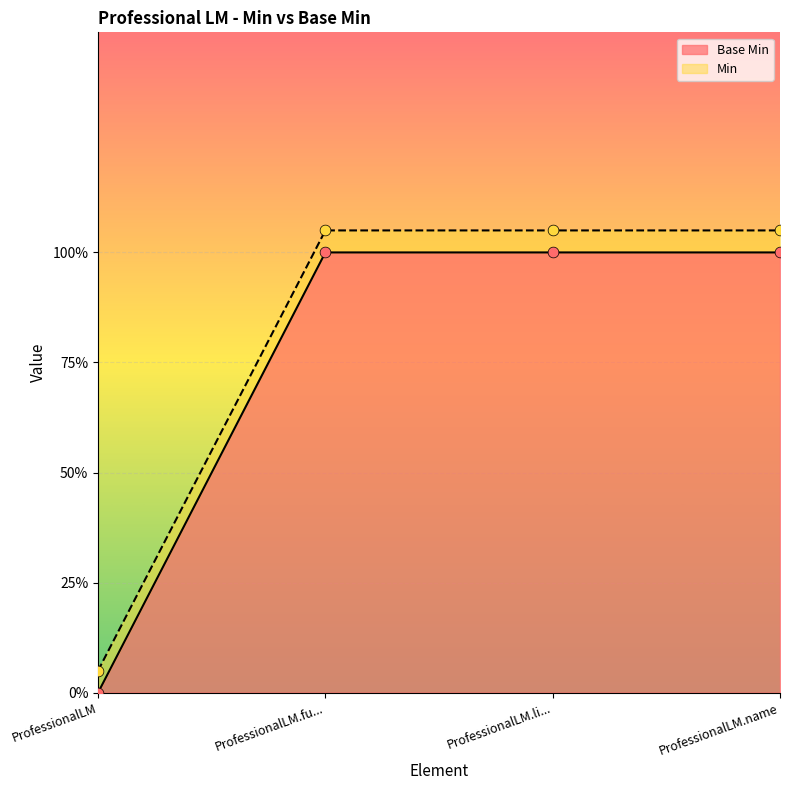

What is the total value across all series at ProfessionalLM.name?

2.0